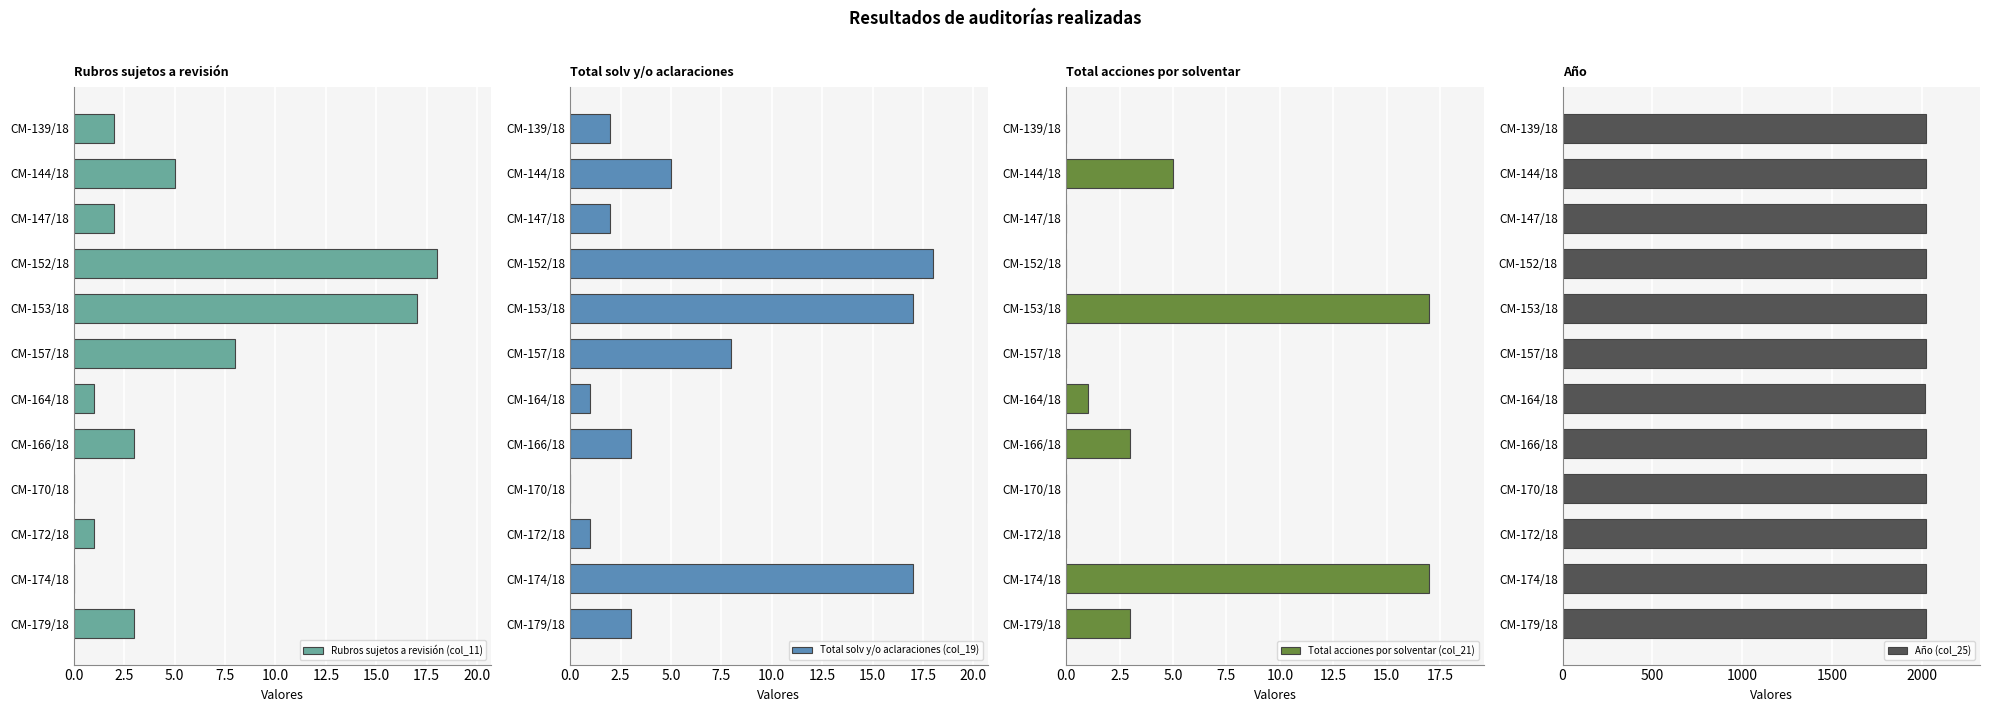

Which category has the highest value in the Rubros sujetos a revisión (col_11) series?

CM-152/18